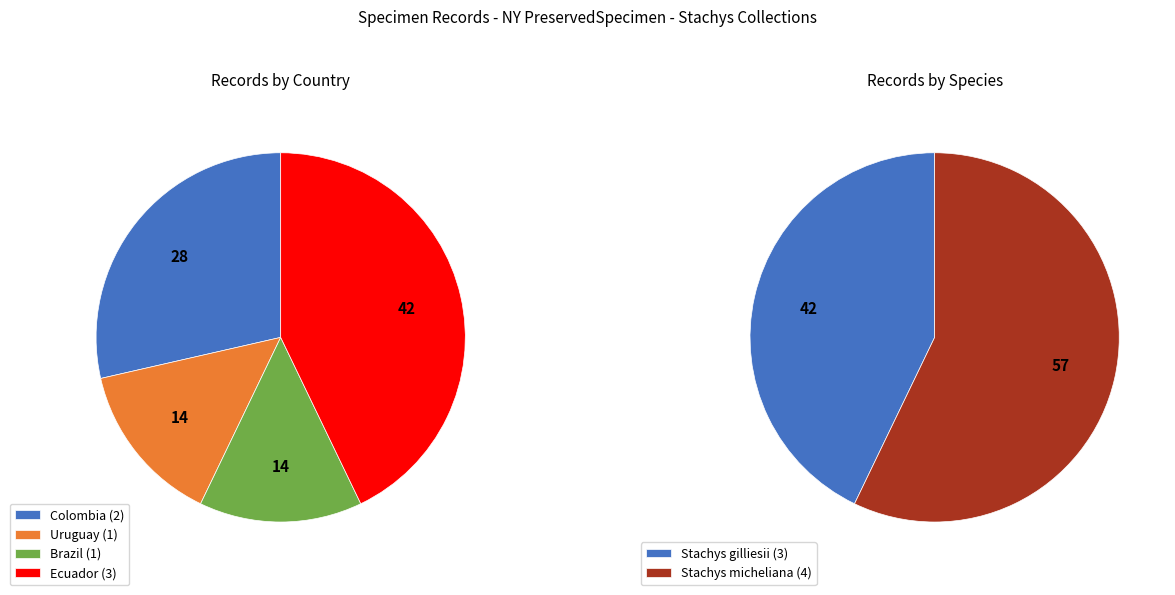

Count the number of slices in the pie.

4